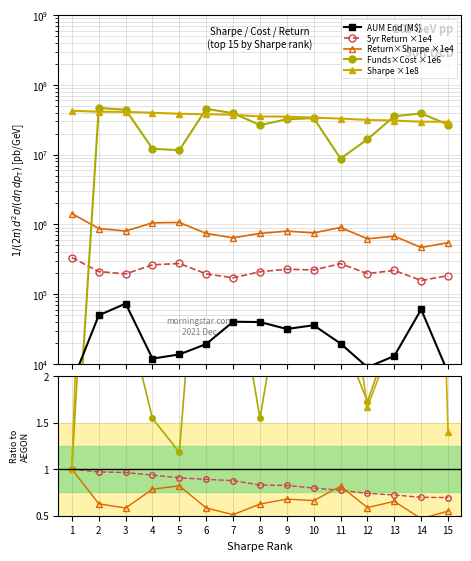

The value of 5yr Cumul Return (Cost rank) at 9 is 0.7. True or false?

True